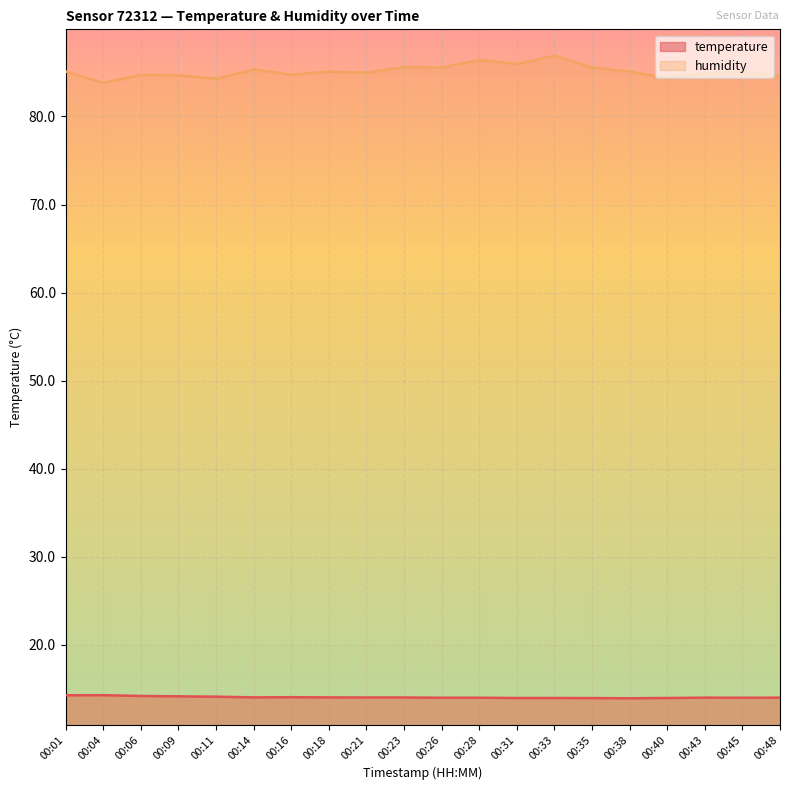

True or false: temperature and humidity intersect in this chart.

False